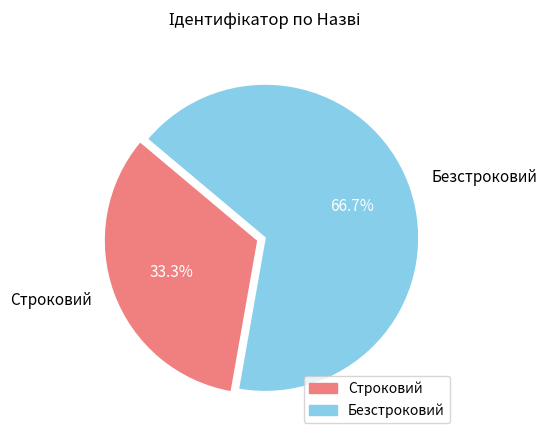

Count the number of slices in the pie.

2